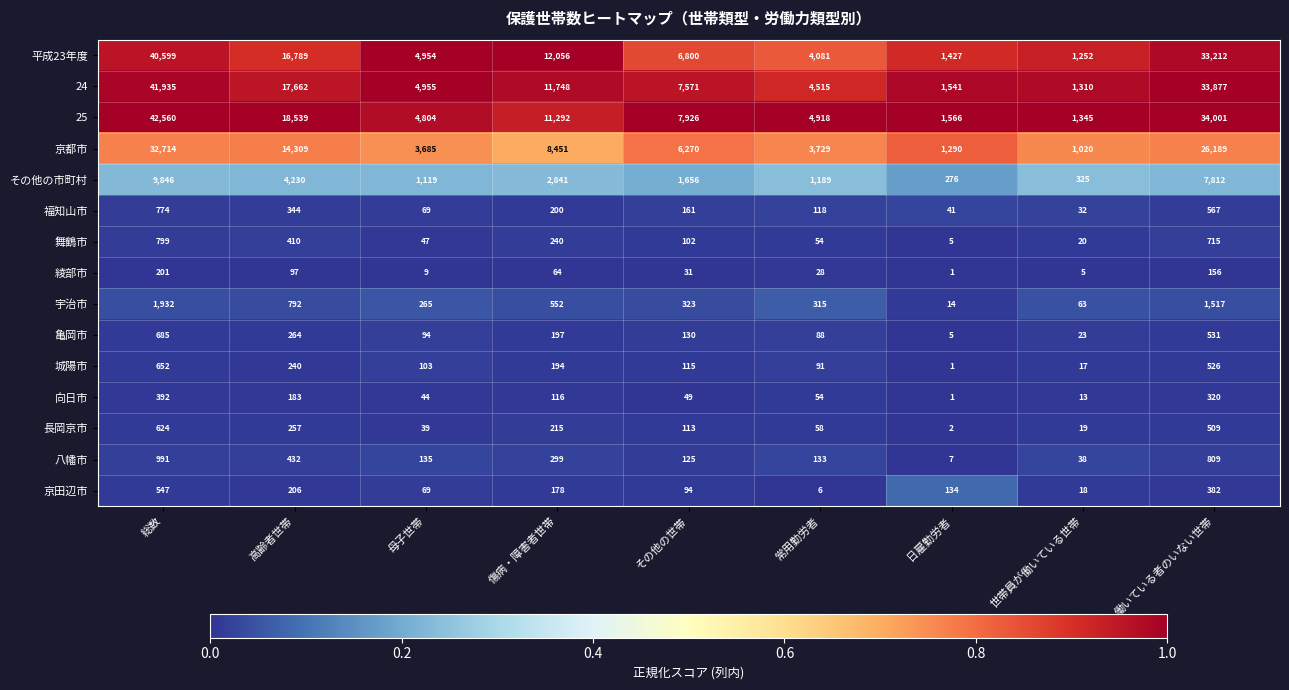

True or false: 平成23年度 has a value of 40599 at 総数.

True